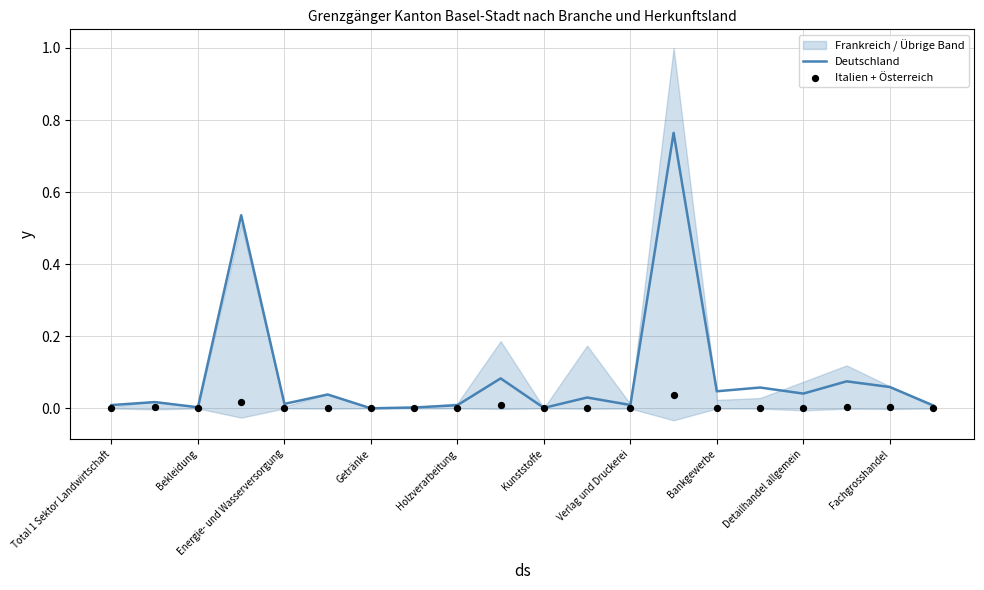

At which category is the sum across all series the highest?

13